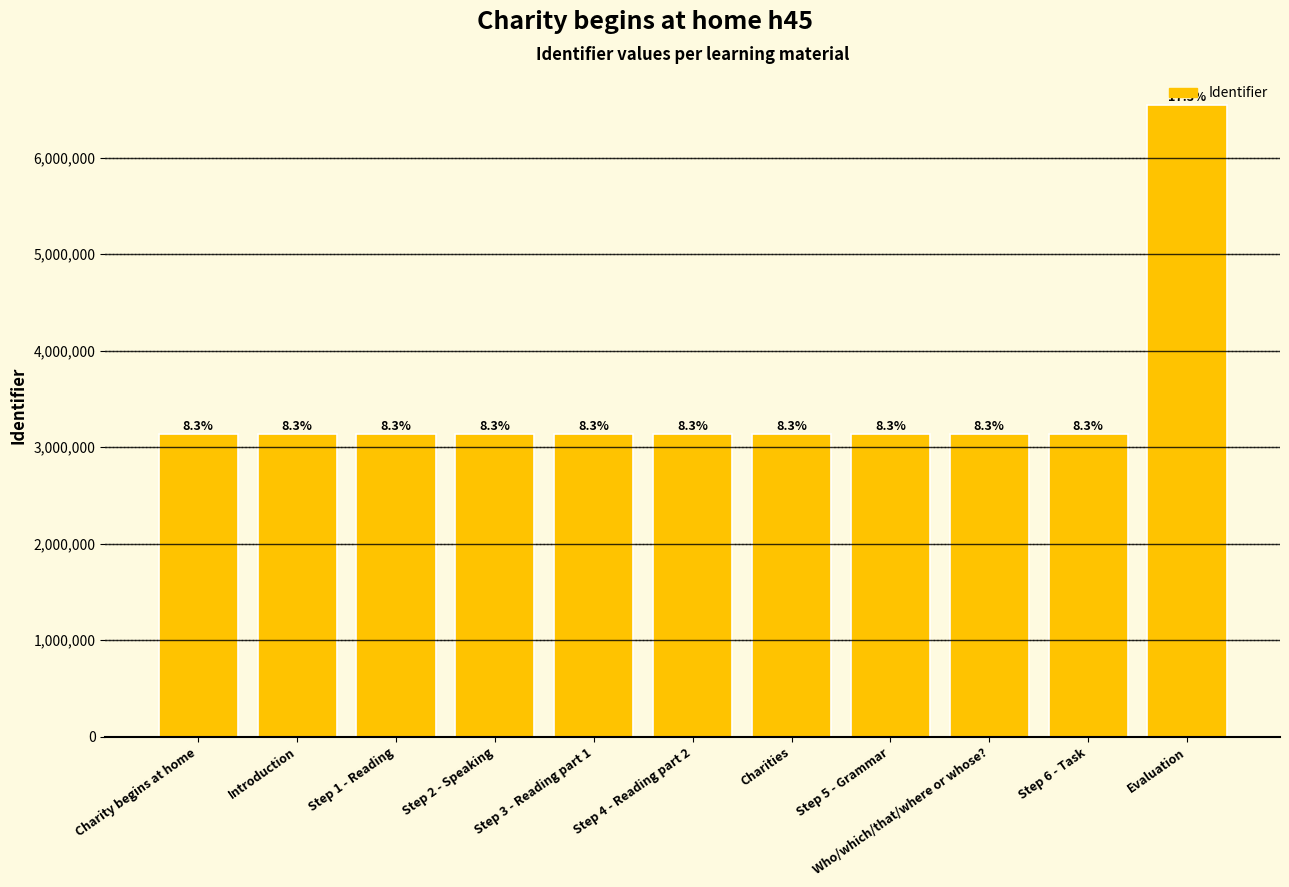

What is the smallest value displayed?

3132494